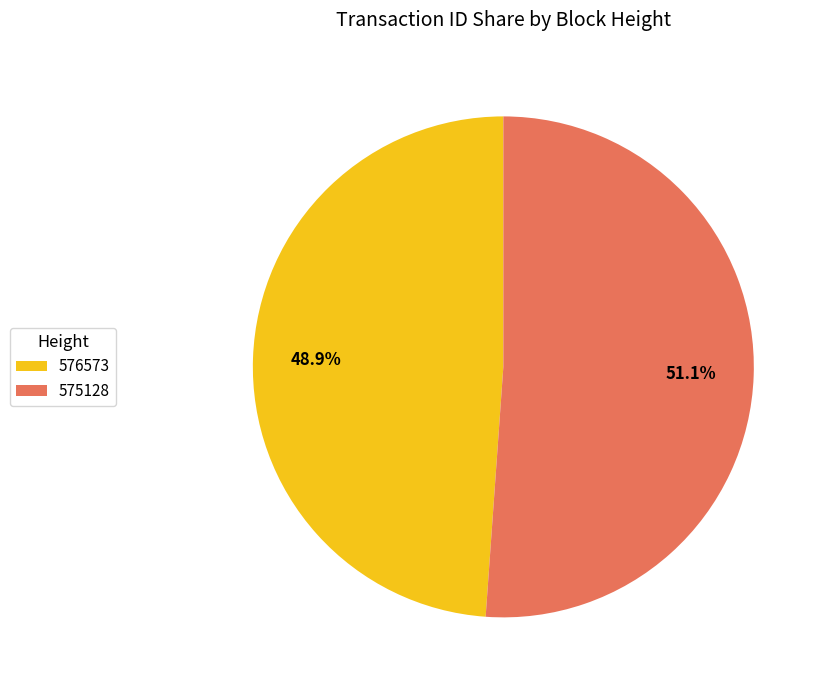

The 576573 slice represents 49% of the pie. True or false?

True